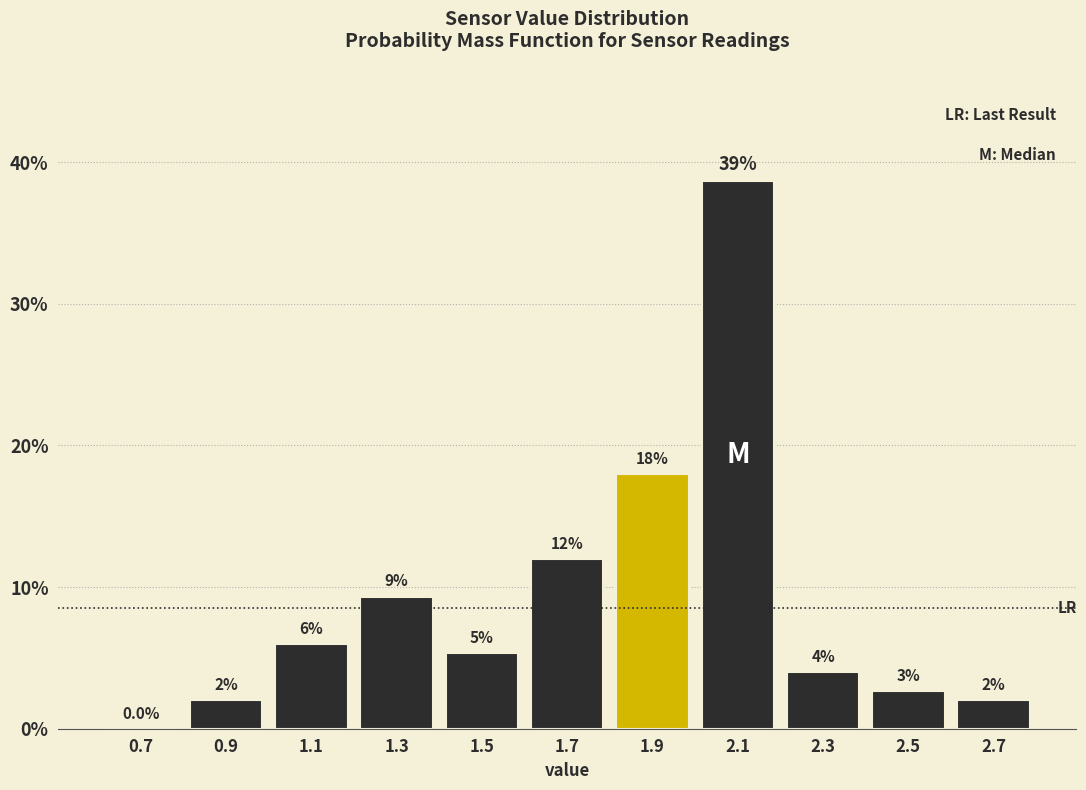

Which range on the x-axis has the tallest bar?

2.0 to 2.2